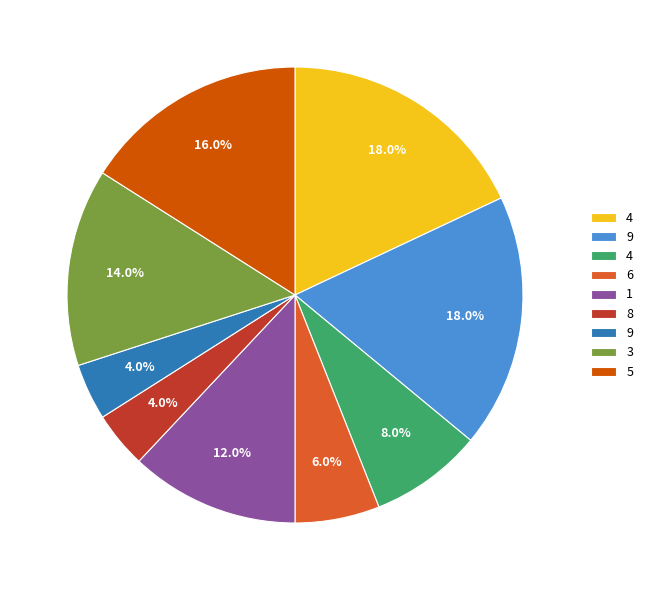

Does any single category account for the majority?

No